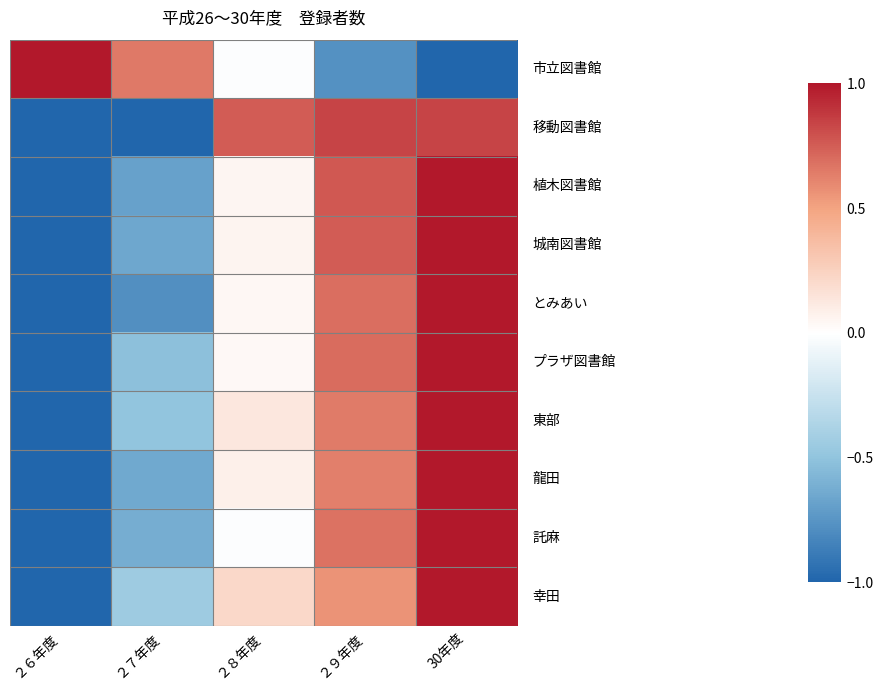

Which has a higher value, 30年度 or ２８年度?

２８年度